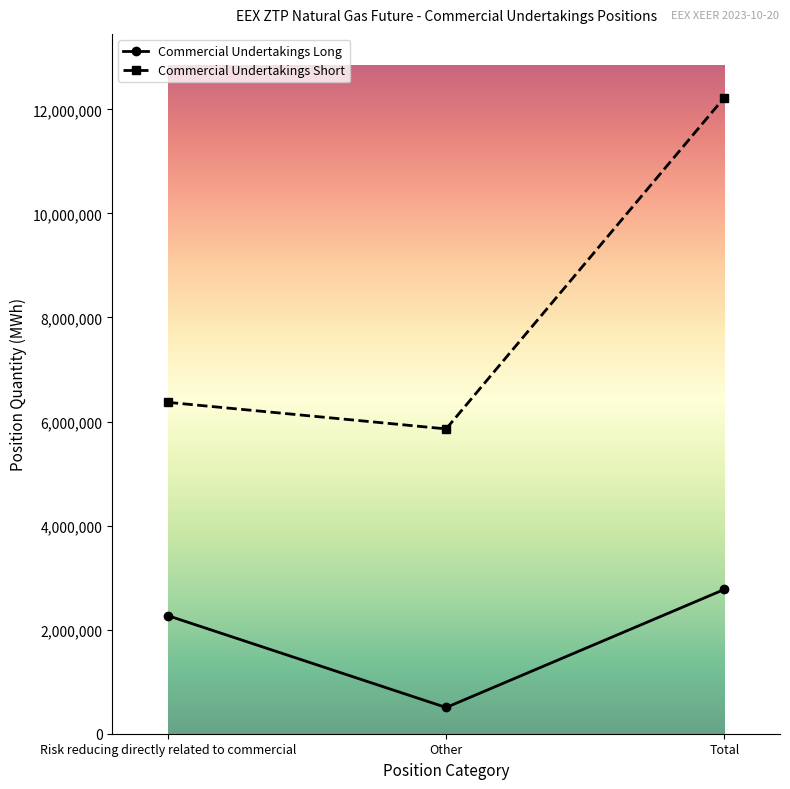

The value of Commercial Undertakings Short at Risk reducing directly related to commercial is 11160440. True or false?

False